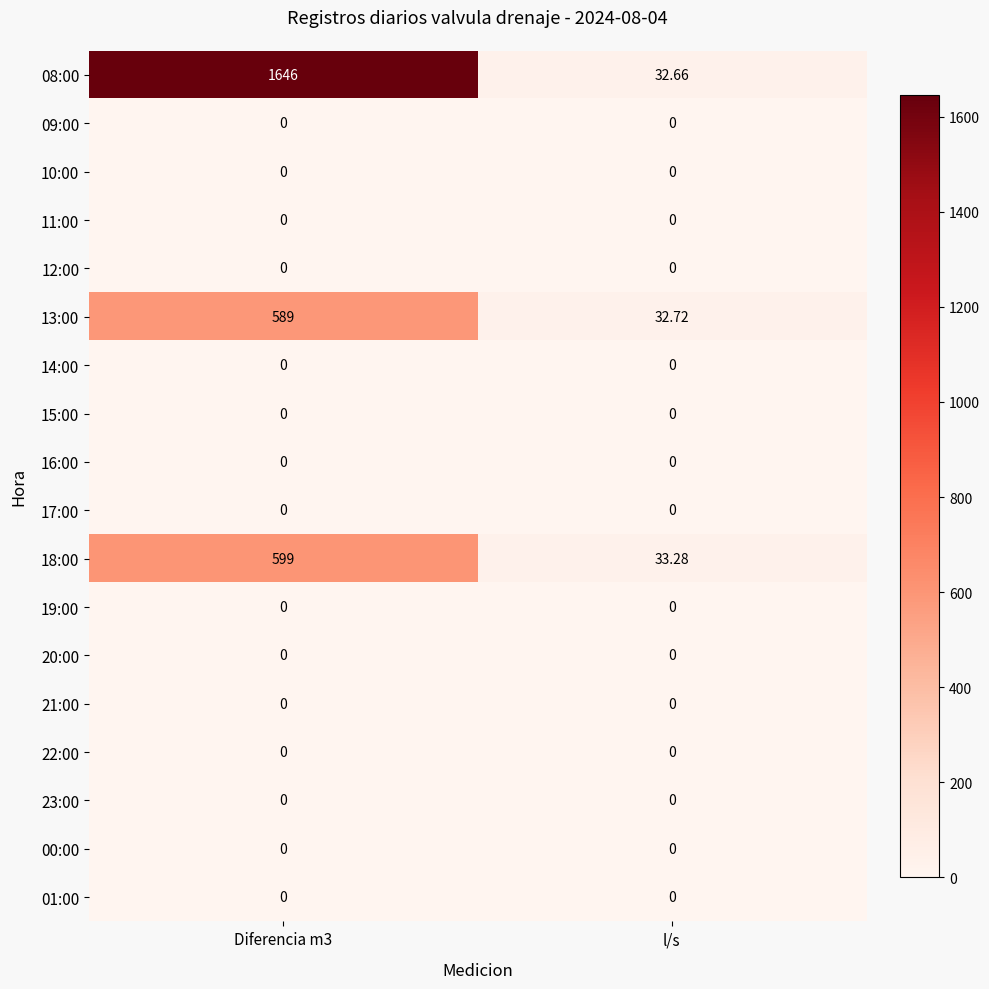

At which category is the sum across all series the highest?

Diferencia m3